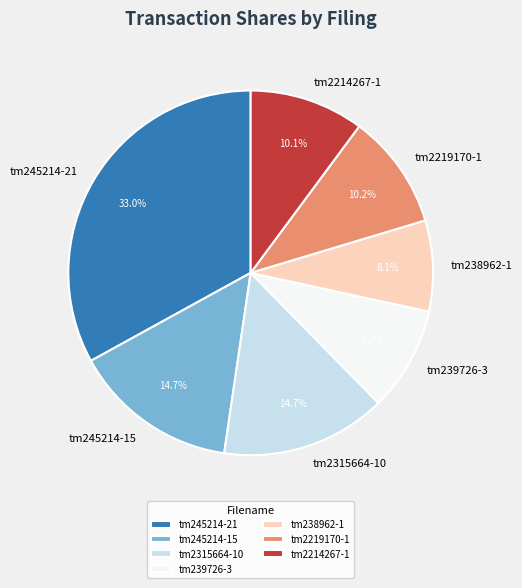

How many slices are in this pie chart?

7